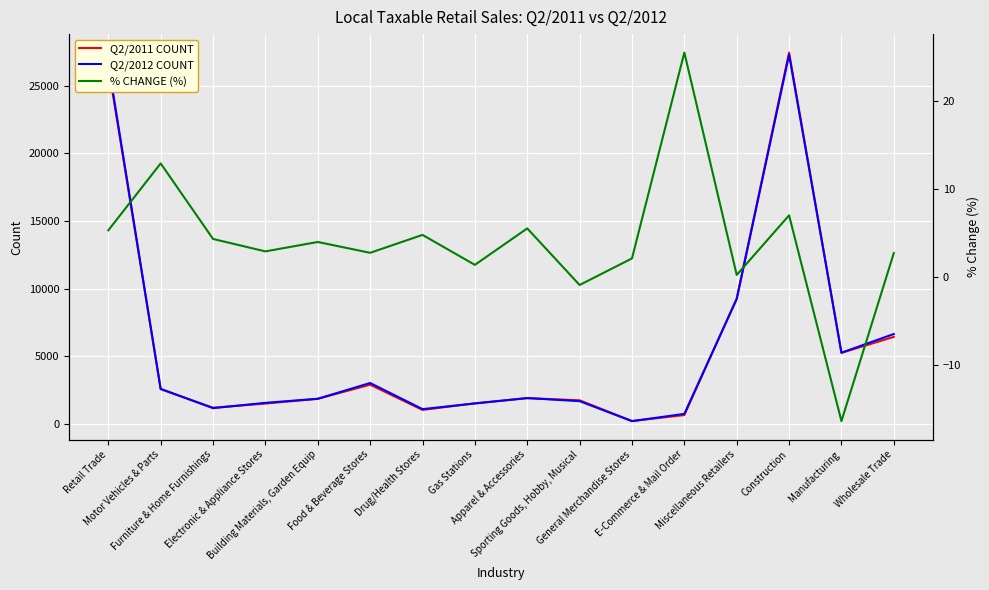

The % CHANGE (%) series shows 5.3 at Retail Trade. True or false?

True